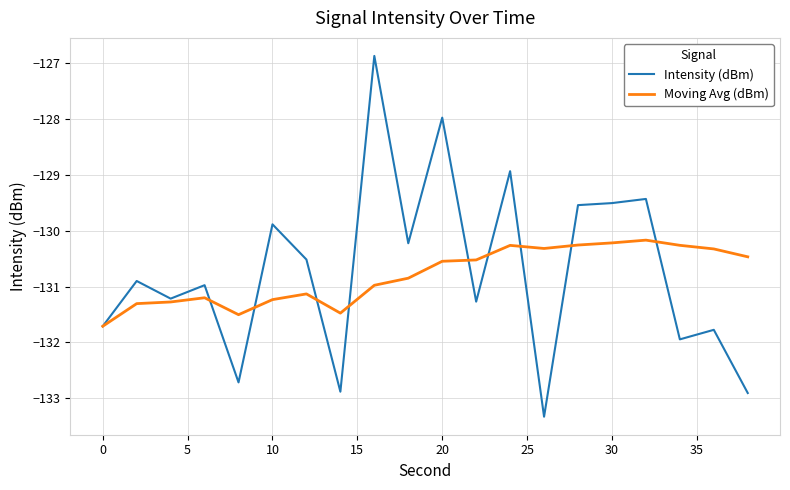

What is the greatest value displayed?

-126.9